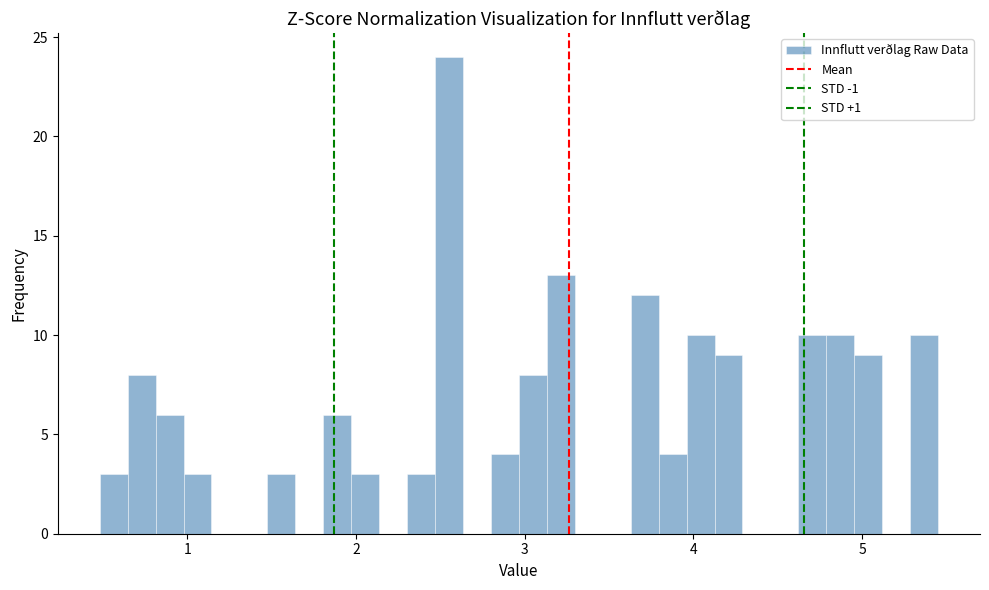

Read against the x-axis, roughly where is the centre of the tallest bar?

2.6